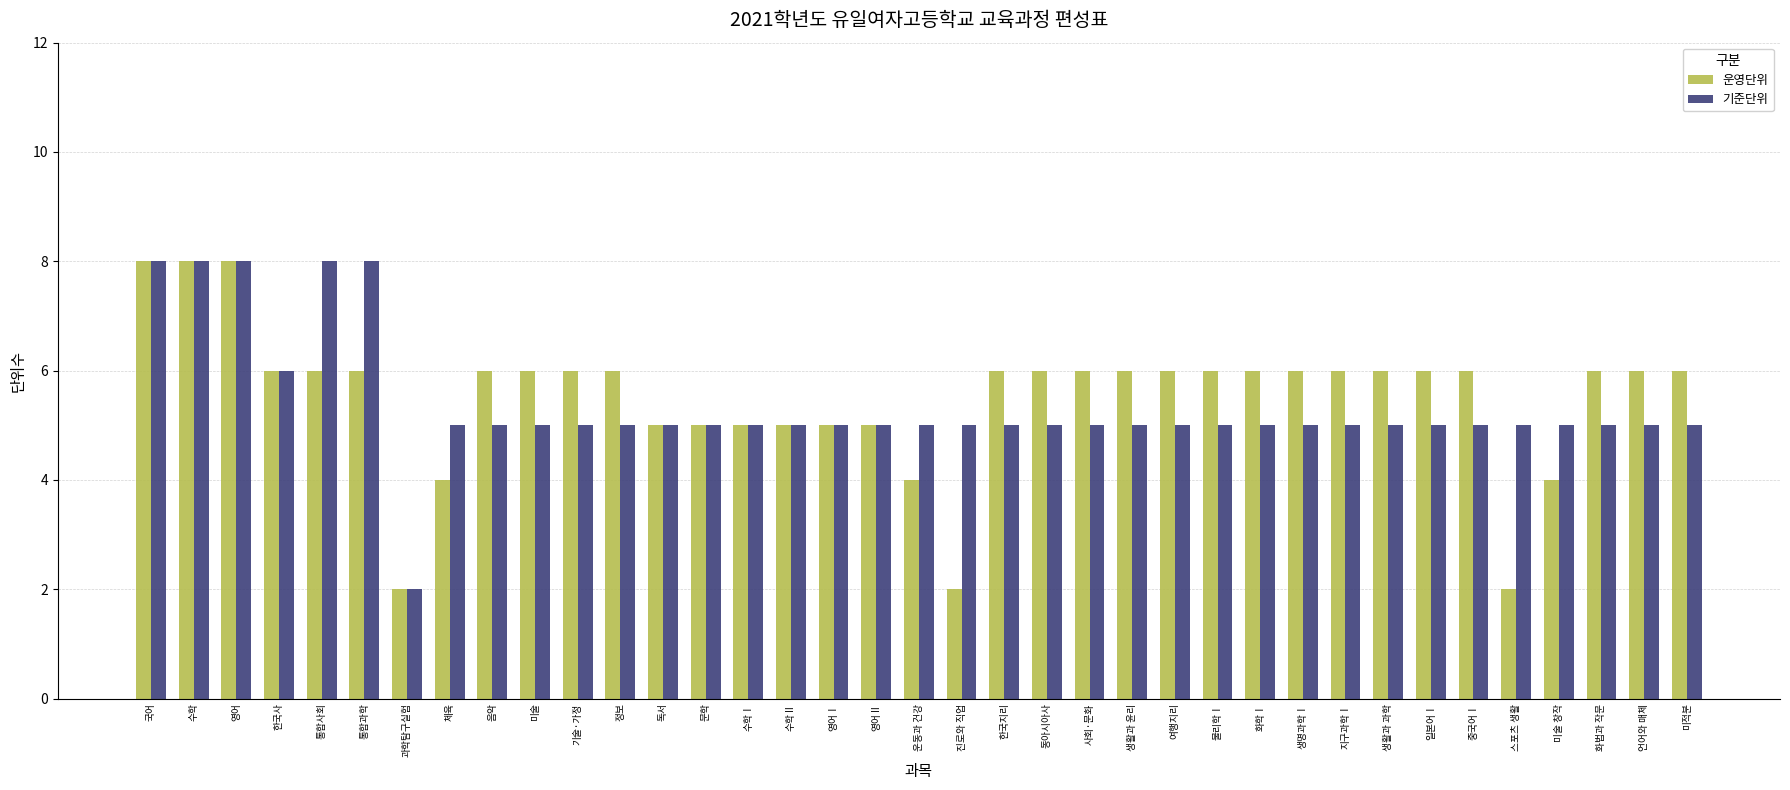

What is the greatest value displayed?

8